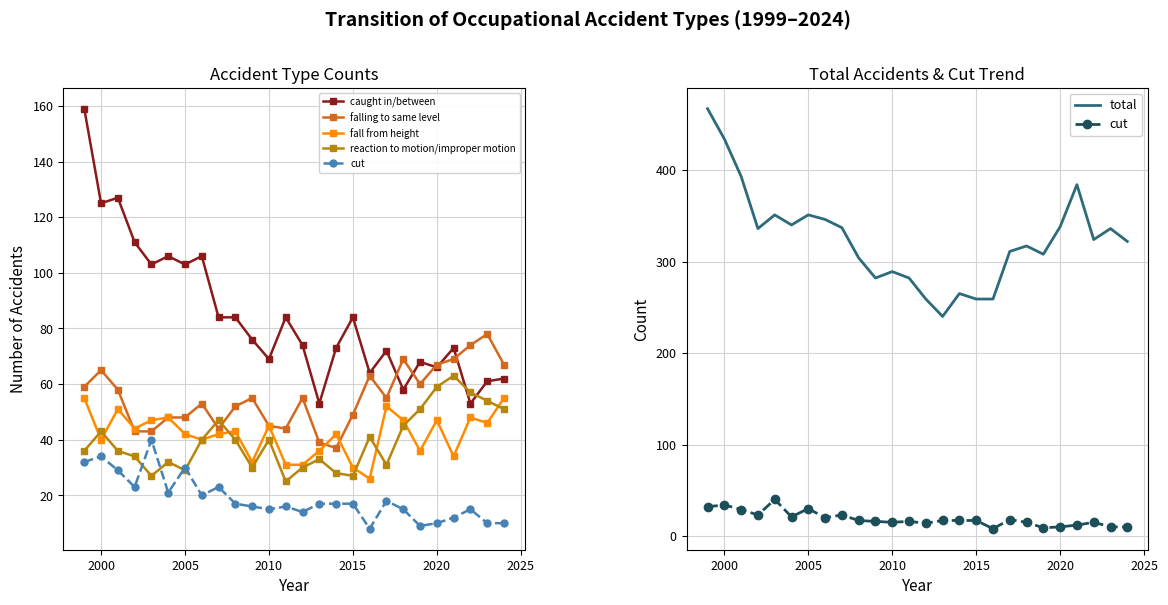

Reading right to left, transcribe all the data shown in this chart.

caught in/between: 62	61	53	73	66	68	58	72	64	84	73	53	74	84	69	76	84	84	106	103	106	103	111	127	125	159
falling to same level: 67	78	74	69	67	60	69	55	63	49	37	39	55	44	45	55	52	44	53	48	48	43	43	58	65	59
fall from height: 55	46	48	34	47	36	47	52	26	30	42	36	31	31	45	32	43	42	40	42	48	47	44	51	40	55
reaction to motion/improper motion: 51	54	57	63	59	51	45	31	41	27	28	33	30	25	40	30	40	47	40	29	32	27	34	36	43	36
cut: 10	10	15	12	10	9	15	18	8	17	17	17	14	16	15	16	17	23	20	30	21	40	23	29	34	32
total: 322	336	324	384	338	308	317	311	259	259	265	240	259	282	289	282	304	337	346	351	340	351	336	393	434	467